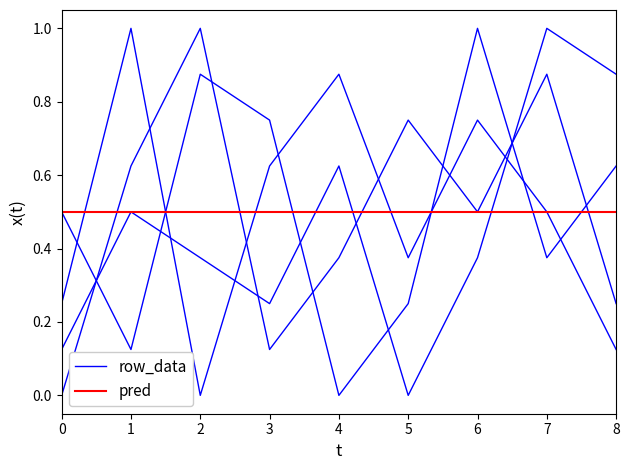

Does the chart display data point markers on the line(s)?

No